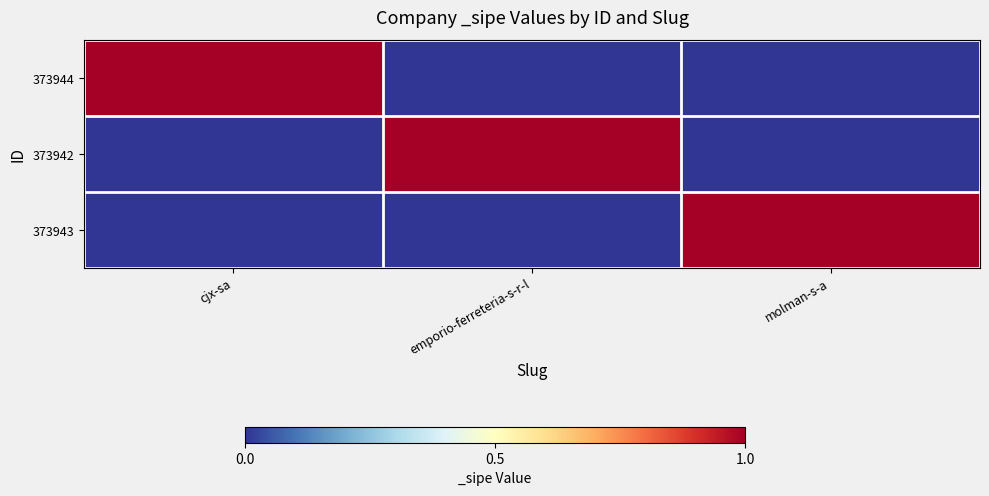

At how many categories does at least one series exceed 0?

3